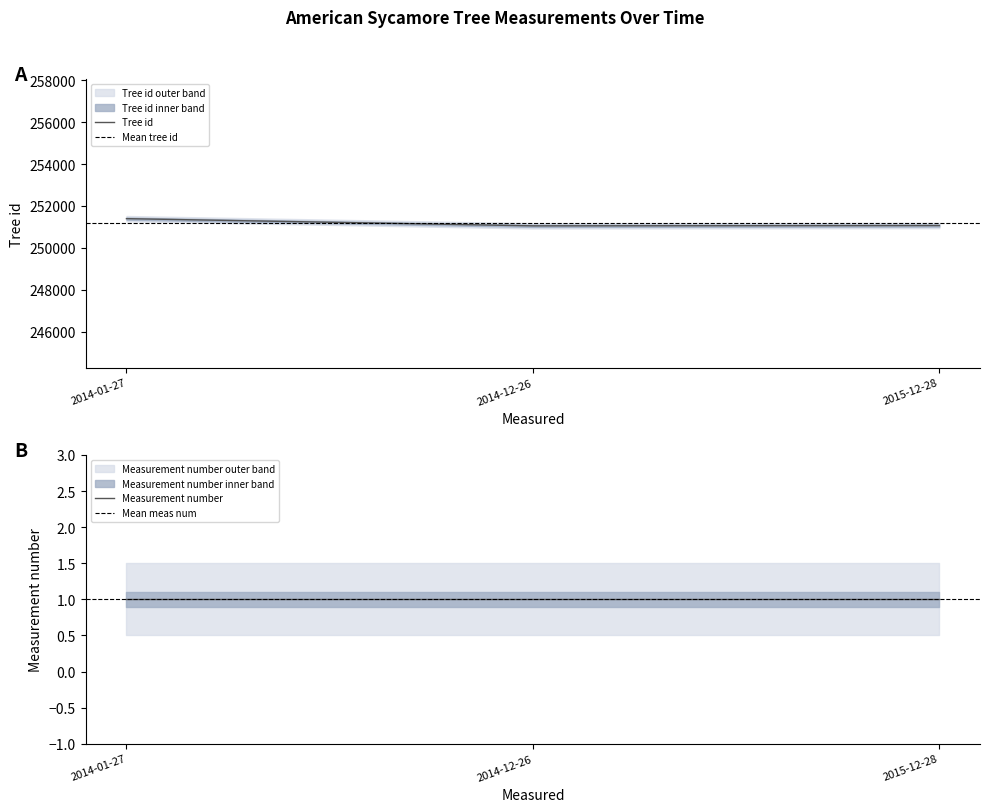

The chart shows a value of 251053 at 2014-12-26. True or false?

True